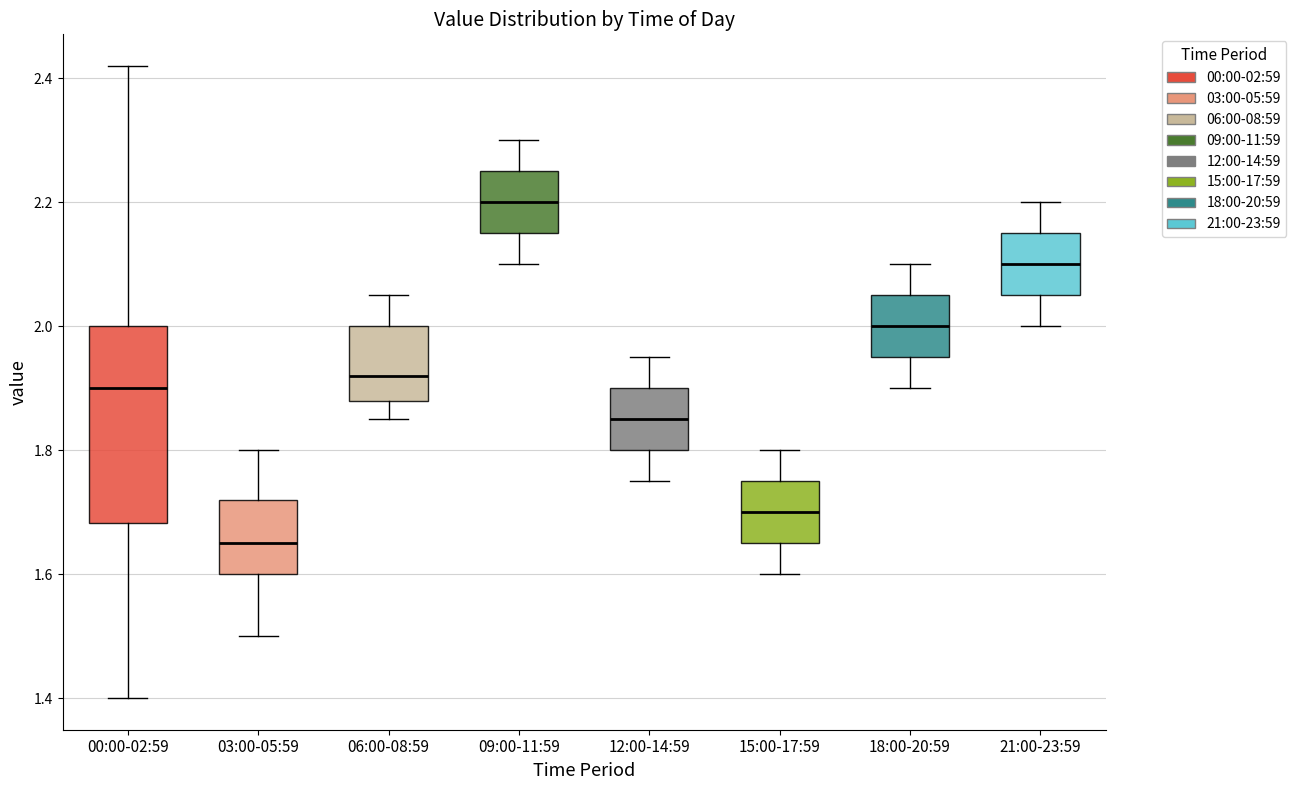

Comparing the boxes themselves (not the whiskers), which one is the tallest?

00:00-02:59